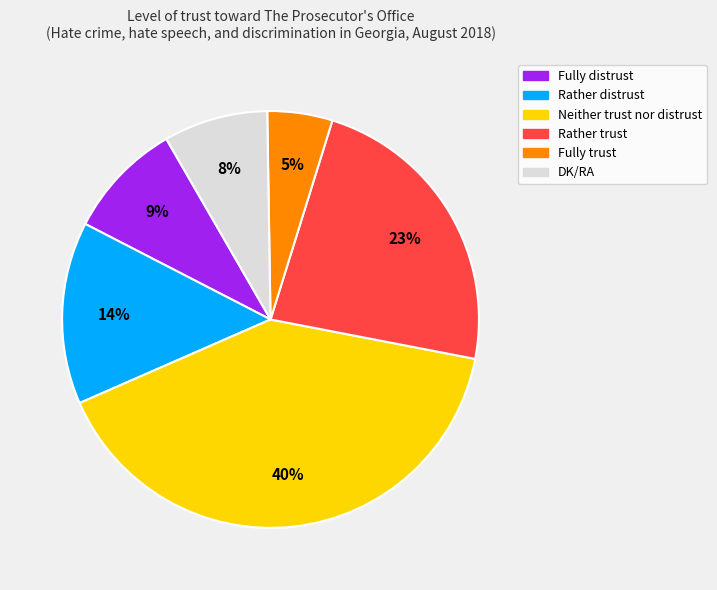

To the nearest percent, what is the difference between the largest and smallest slice percentages?

35%